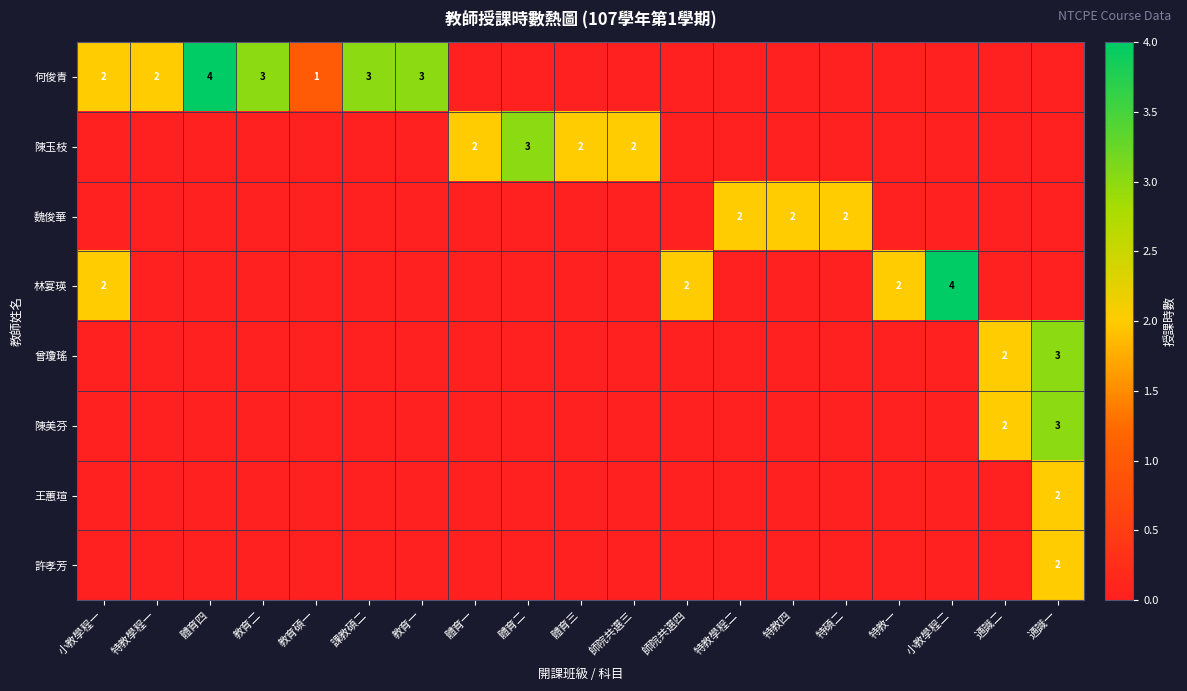

What is the difference between the 許孝芳 values at 通識一 and 教育二?

2